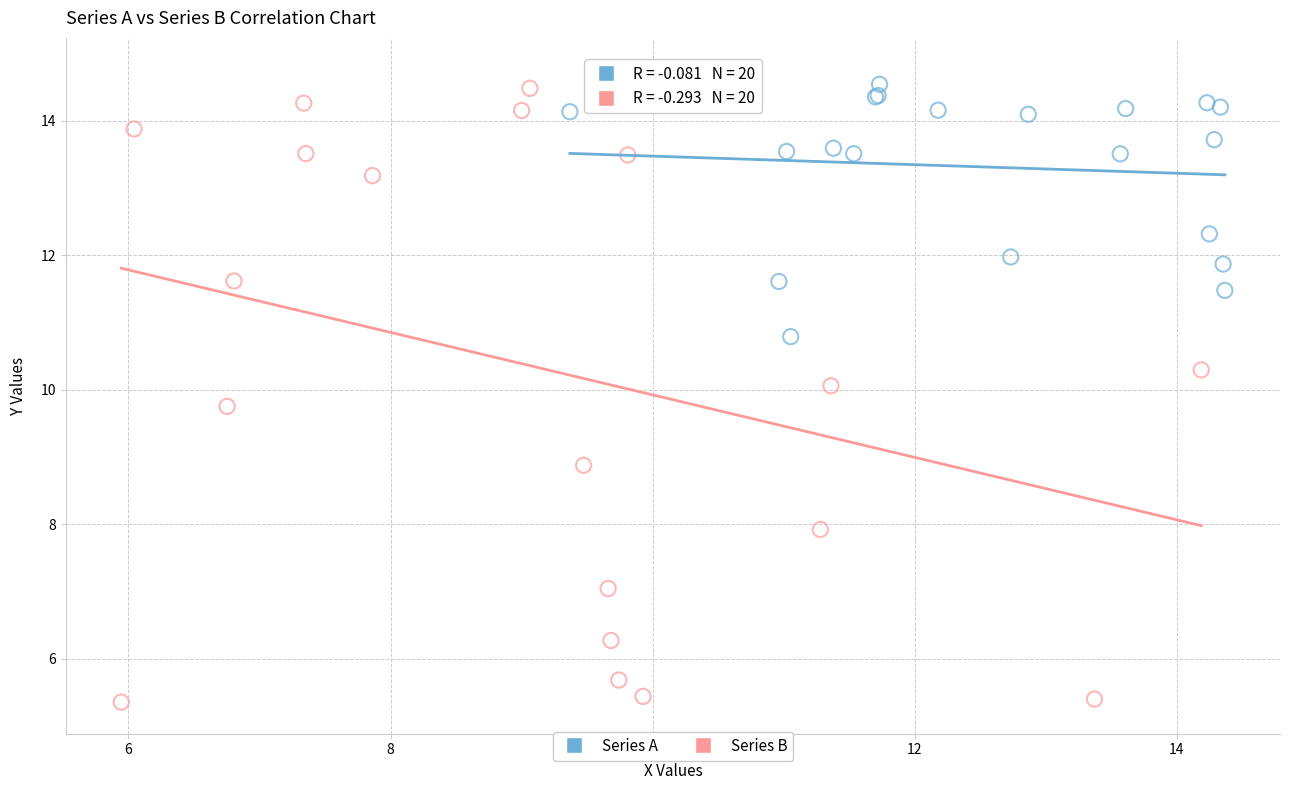

Which series has the largest Y range (max minus min)?

Series B